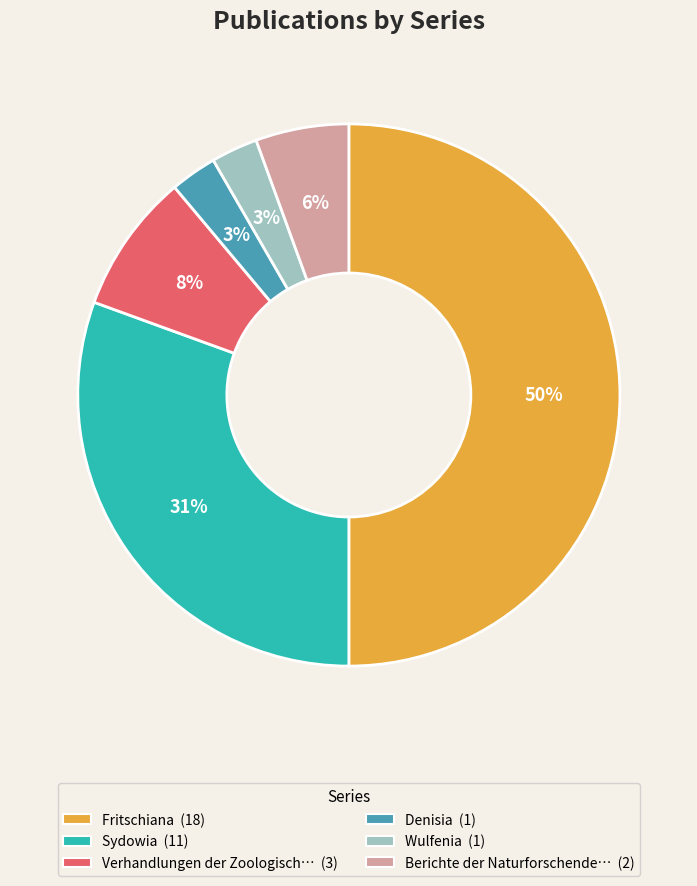

To the nearest percent, what is the average slice percentage?

17%